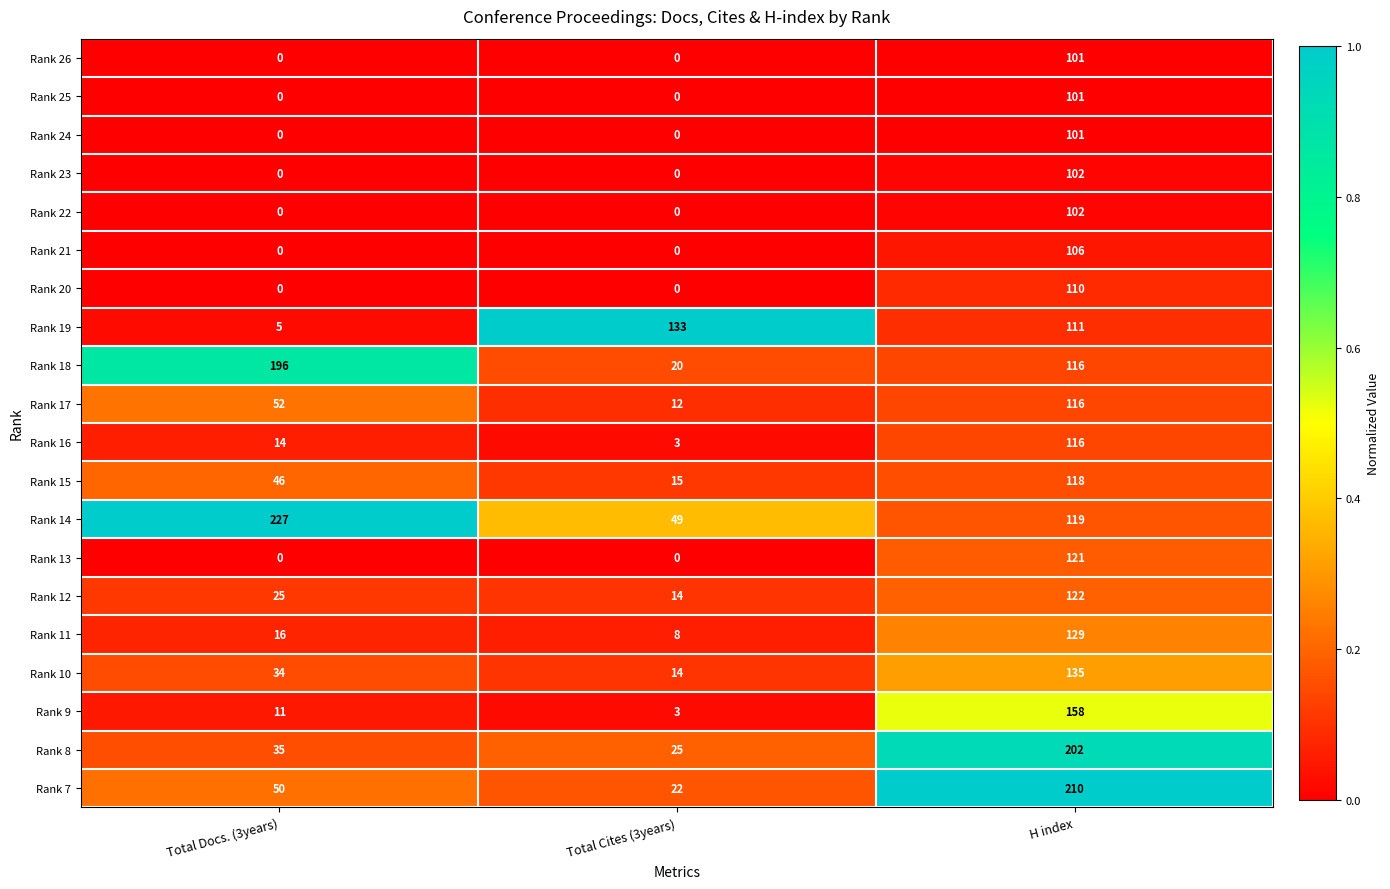

Count the Rank 22 values in the range 0 to 102.

3